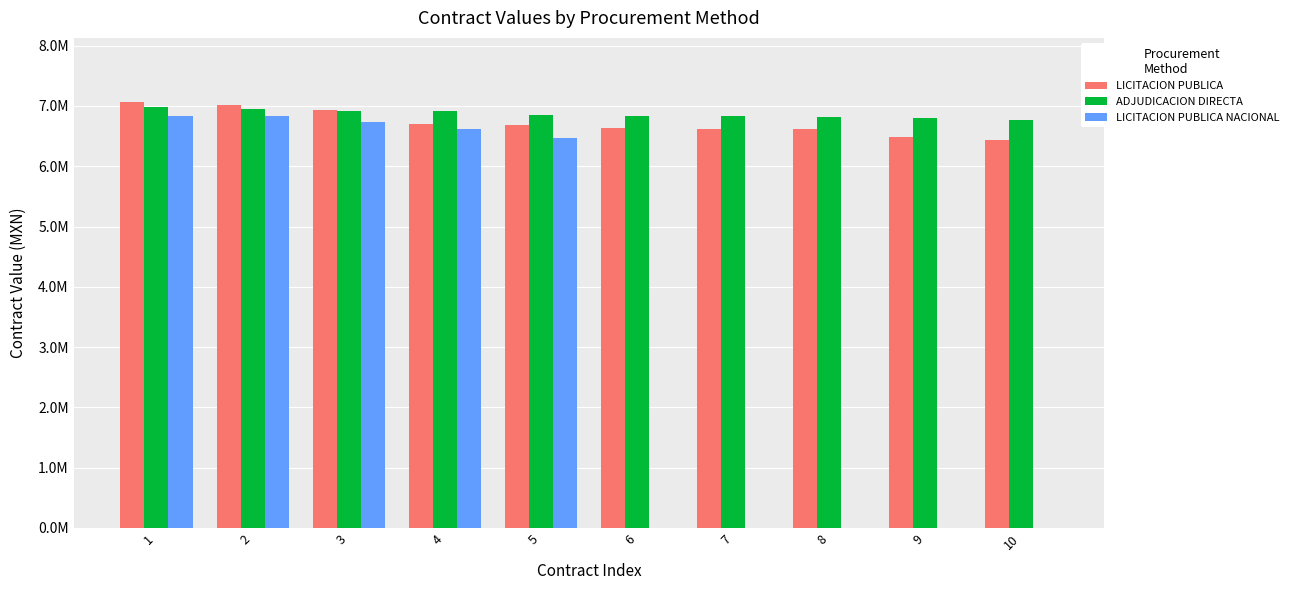

Does the chart contain stacked bars?

No